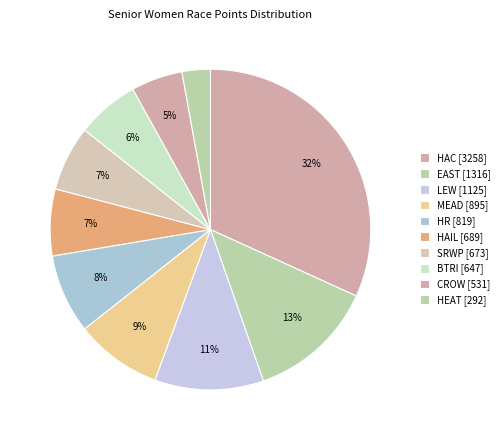

How many segments does this pie chart have?

10